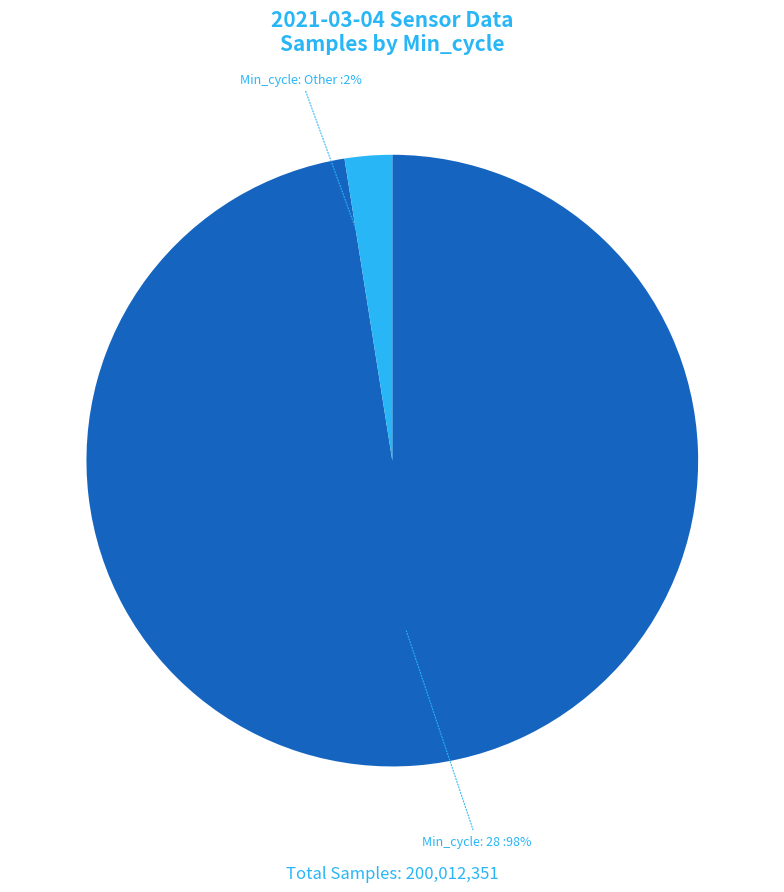

Does any single category account for the majority?

Yes